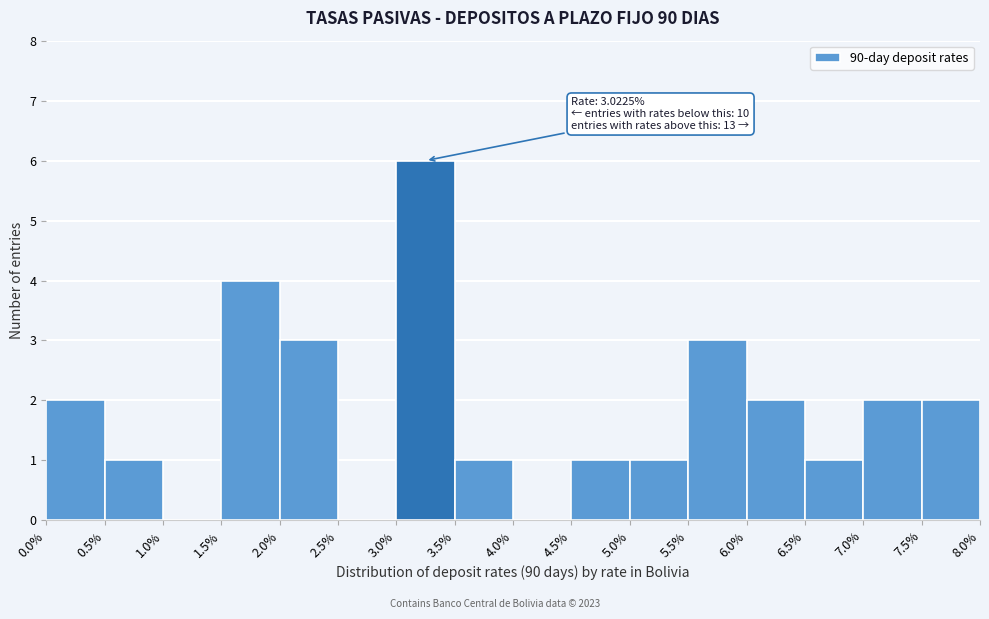

Which range on the x-axis has the tallest bar?

3.0% to 3.5%